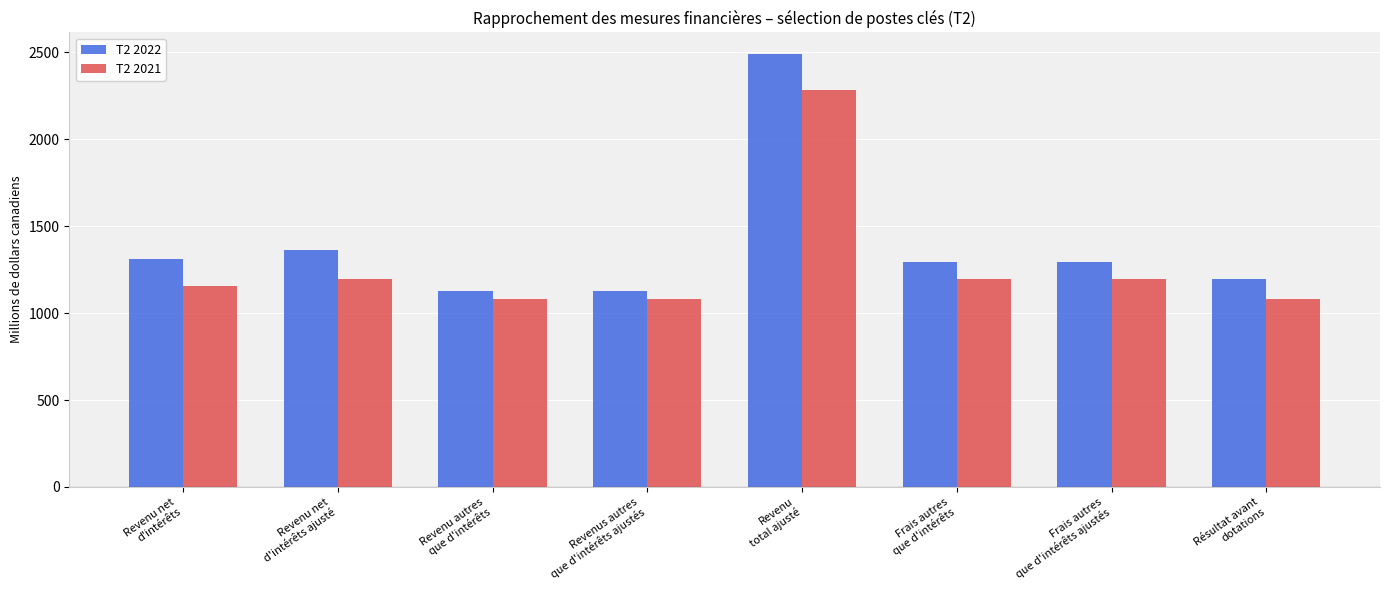

Rank the series by their average value, from highest to lowest.

T2 2022, T2 2021